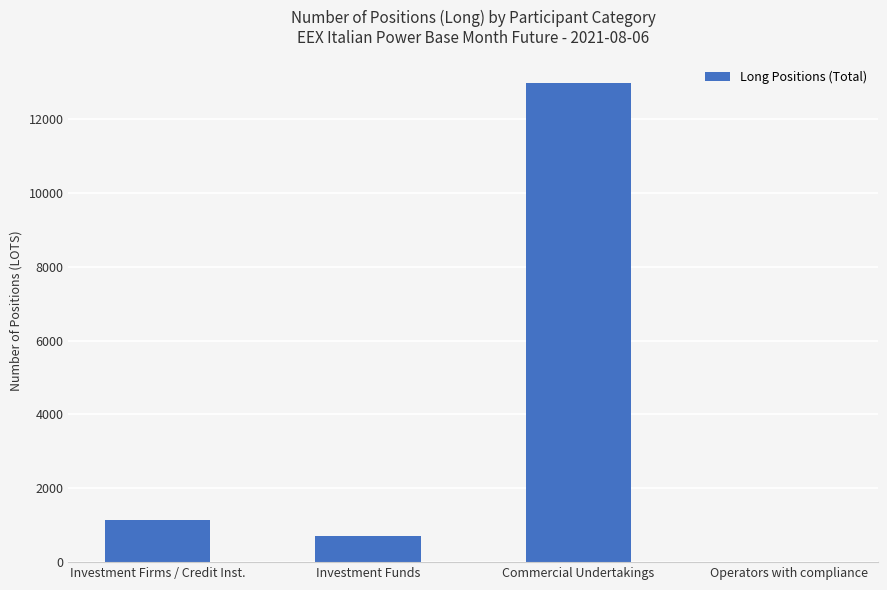

The chart shows a value of 6329.5 at Operators with compliance. True or false?

False